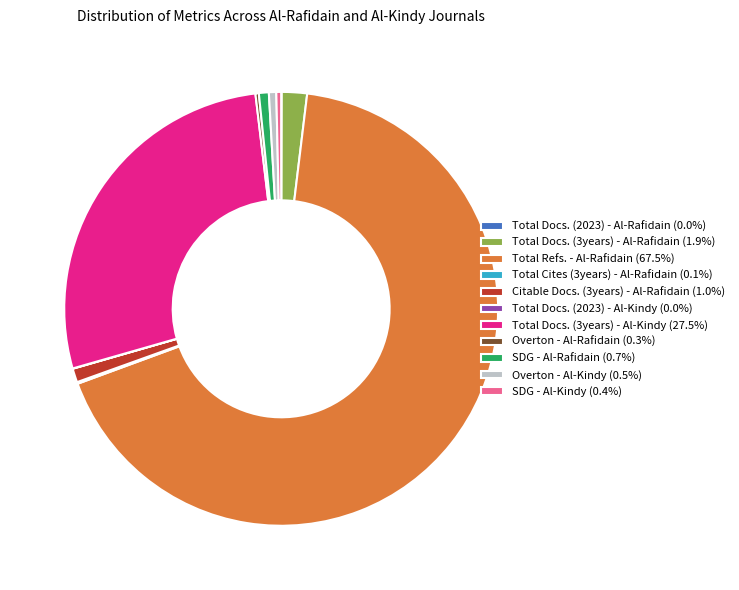

Combined, do Overton - Al-Kindy (0.5%) and SDG - Al-Kindy (0.4%) account for over 50%?

No